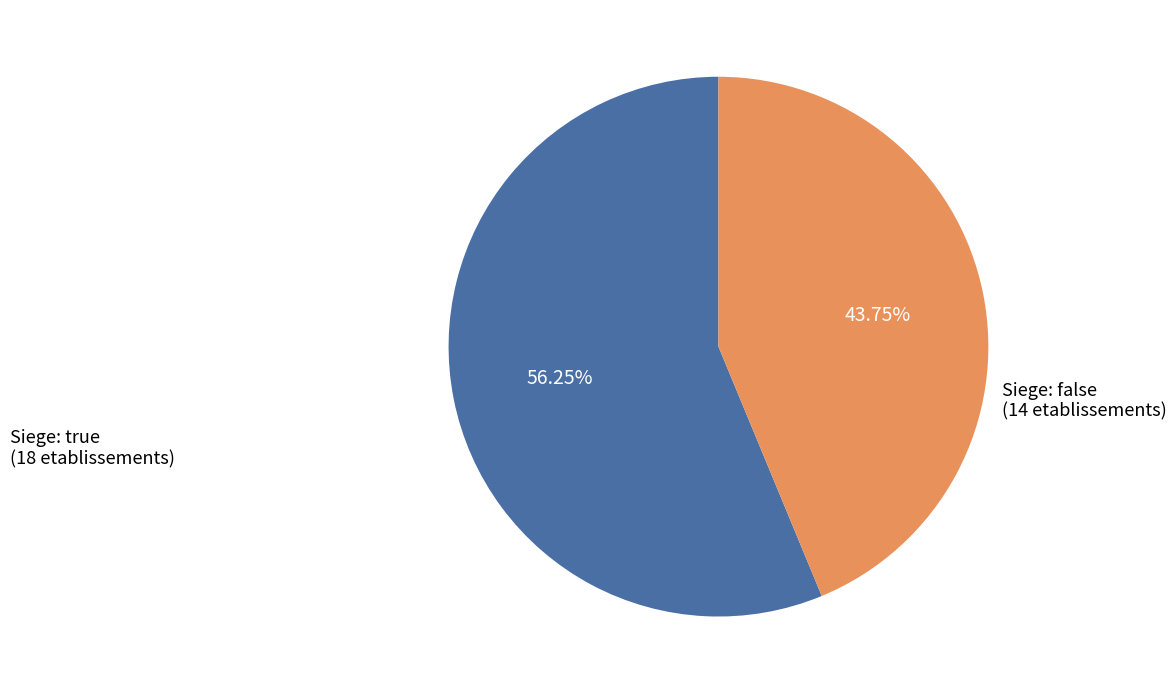

Does any single category account for the majority?

Yes